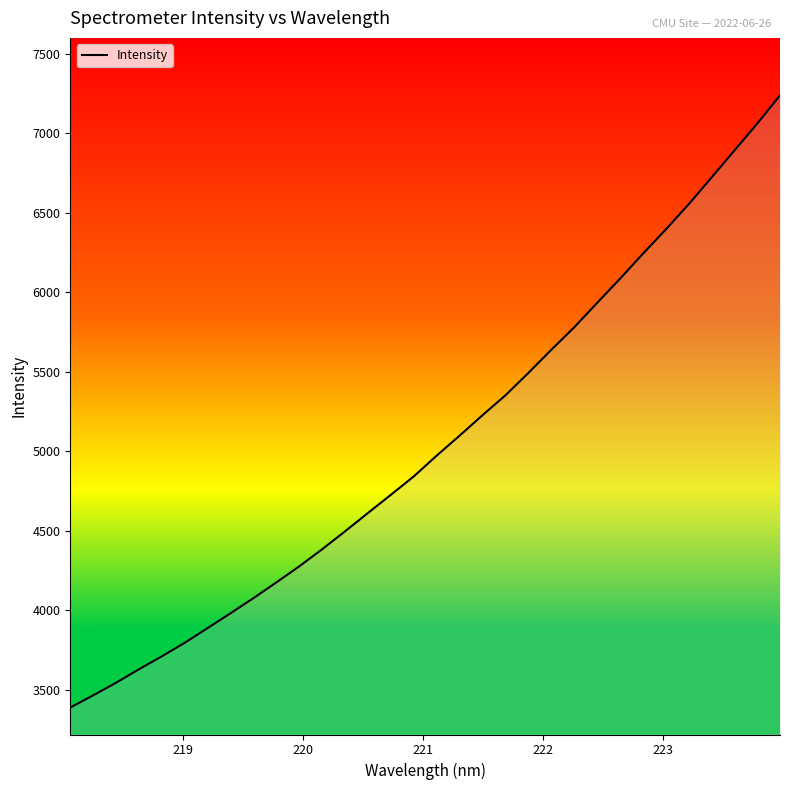

What is the difference between the maximum and minimum values?

3849.2